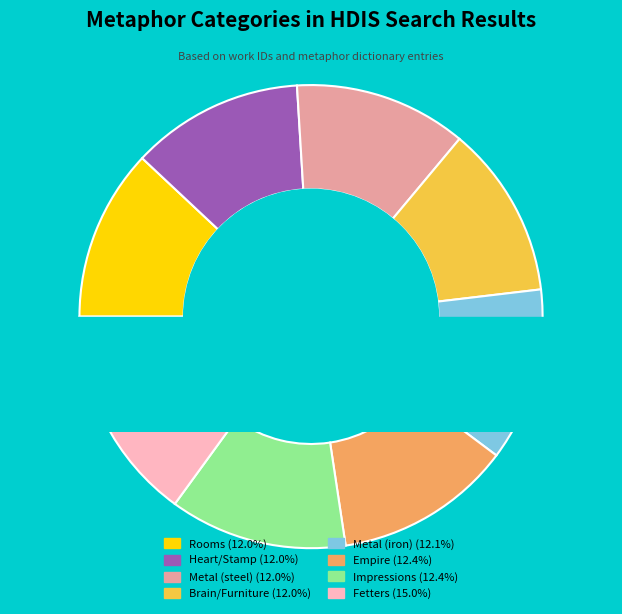

How many slices are in this pie chart?

8